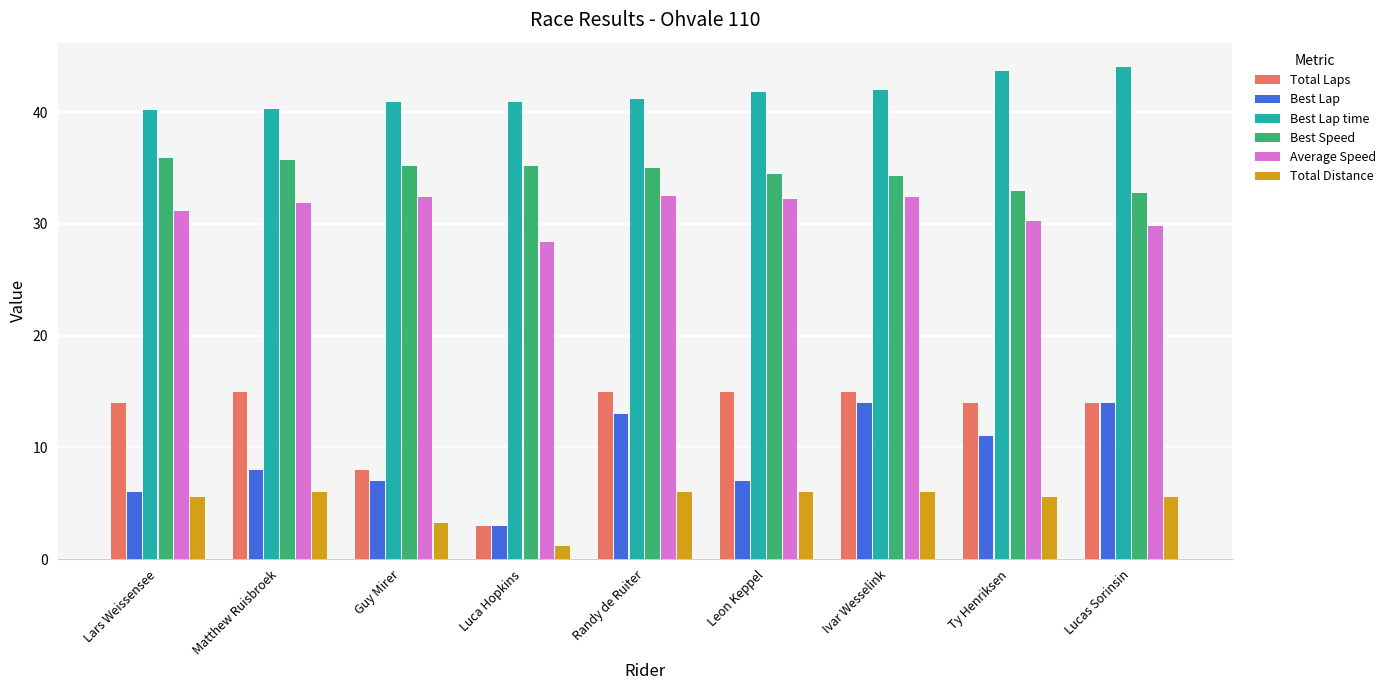

What position from the right is Randy de Ruiter?

5